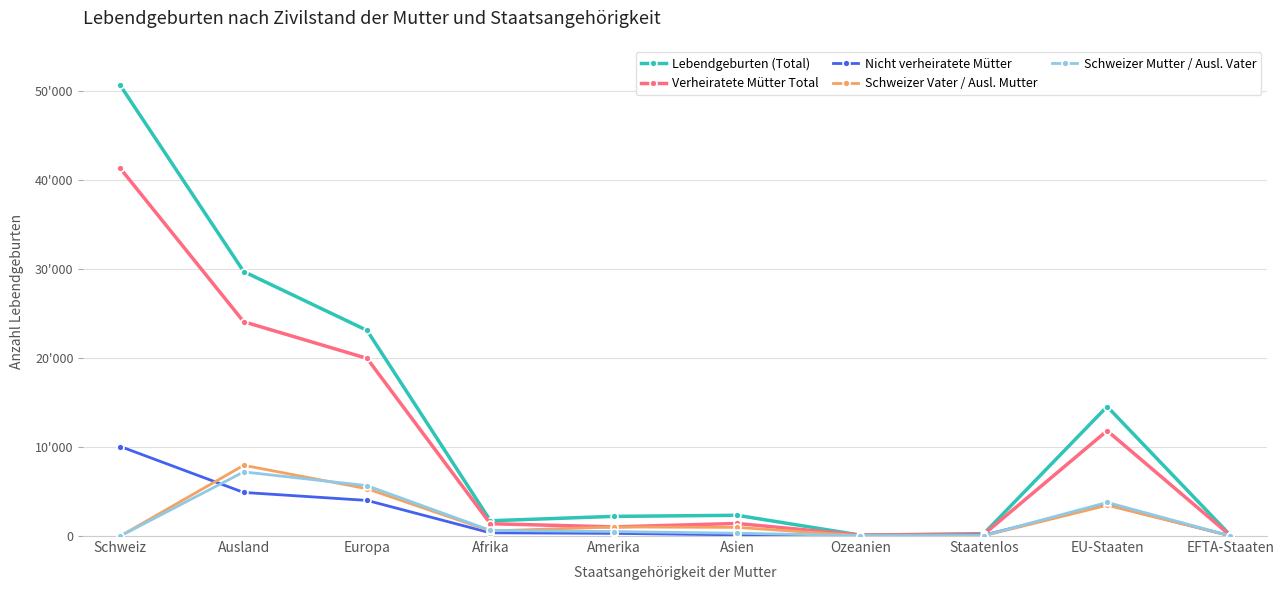

Where does the Schweizer Mutter / Ausl. Vater series first go above 504?

Ausland